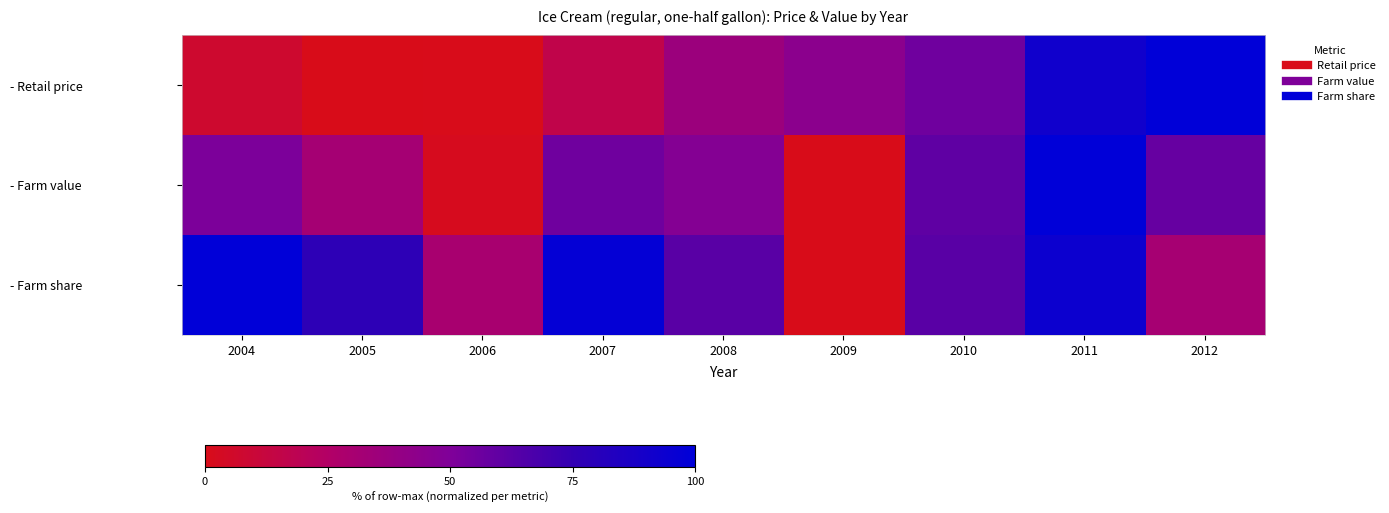

Between 2010 and 2012, which series saw the biggest shift?

- Retail price